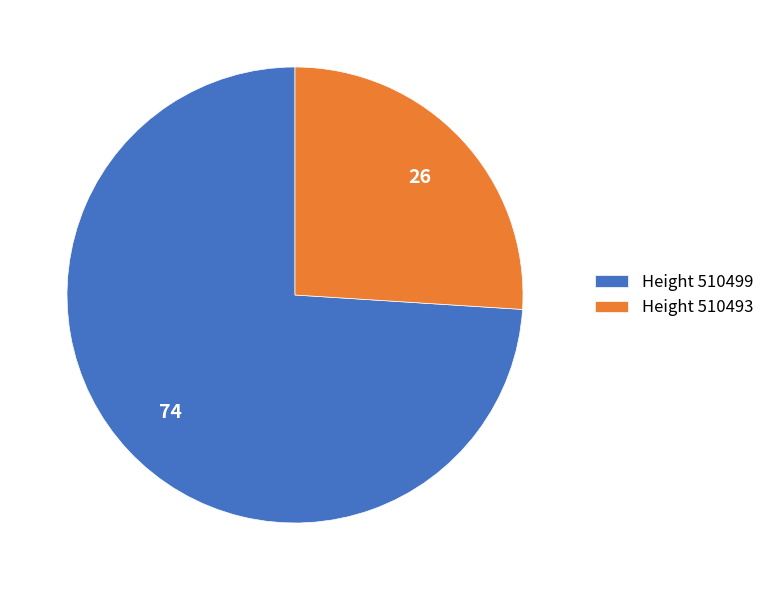

What is the smallest slice in the pie chart?

Height 510493